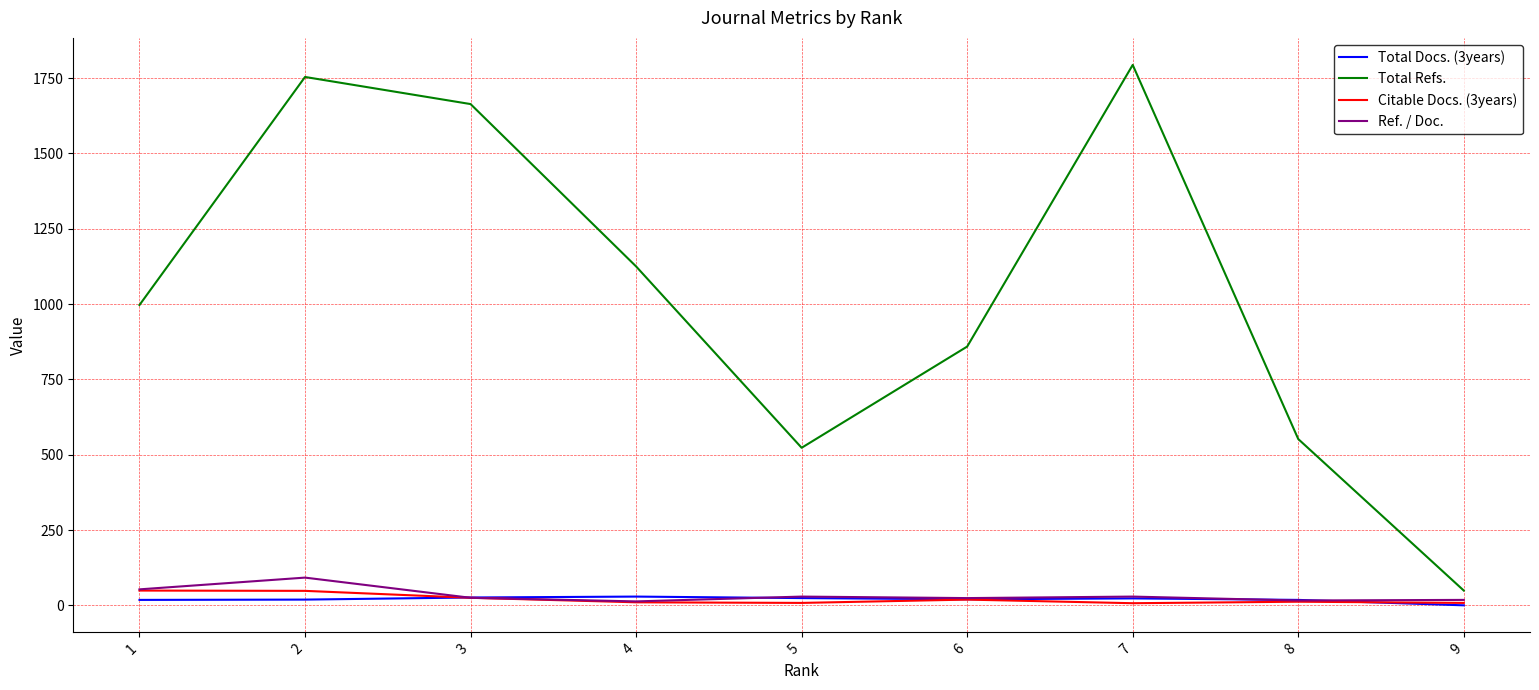

Between 5 and 6, which series saw the biggest shift?

Total Refs.